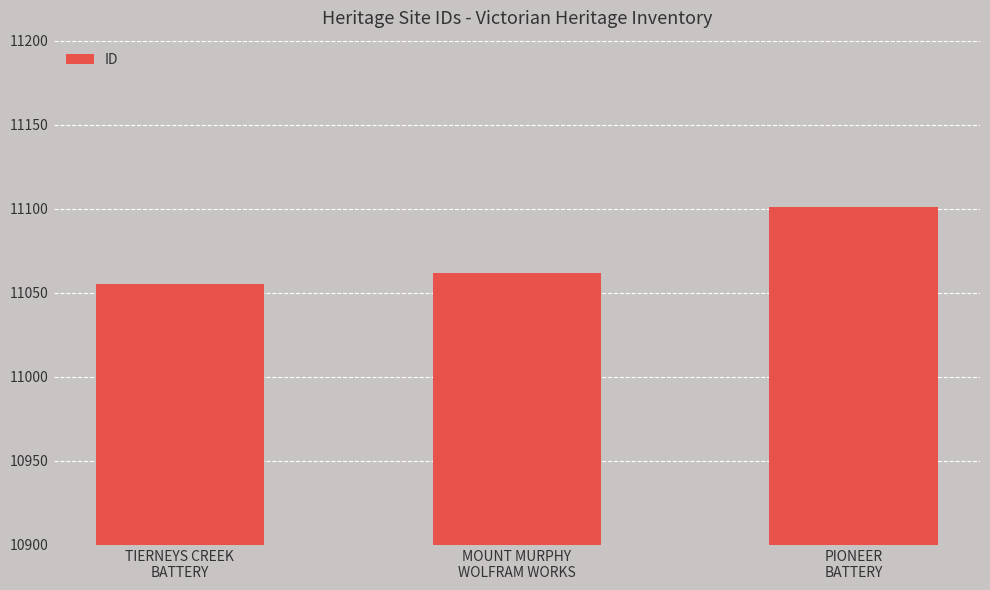

Reading left to right, transcribe all the data shown in this chart.

TIERNEYS CREEK
BATTERY=11055	MOUNT MURPHY
WOLFRAM WORKS=11062	PIONEER
BATTERY=11101